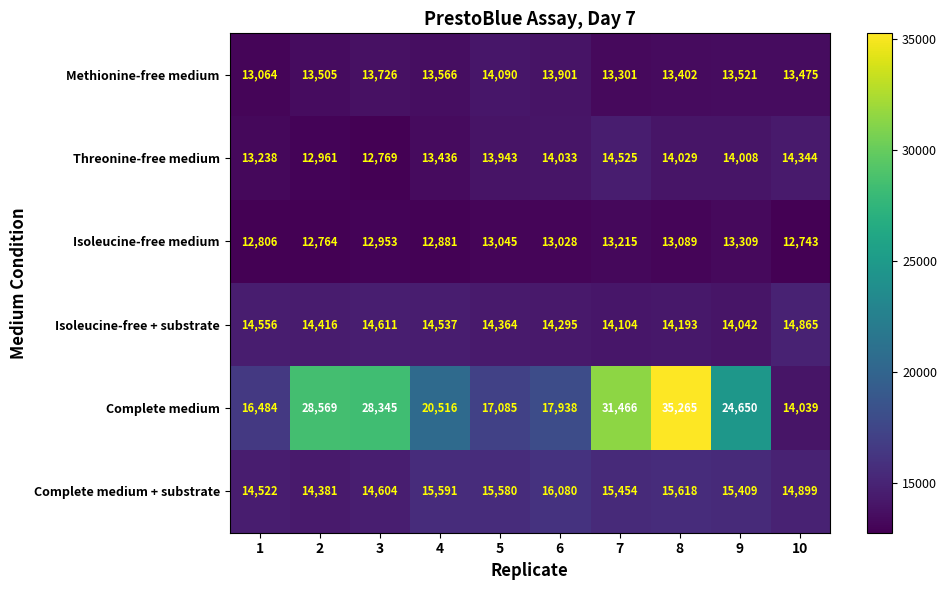

At which label does Isoleucine-free medium reach its minimum?

10